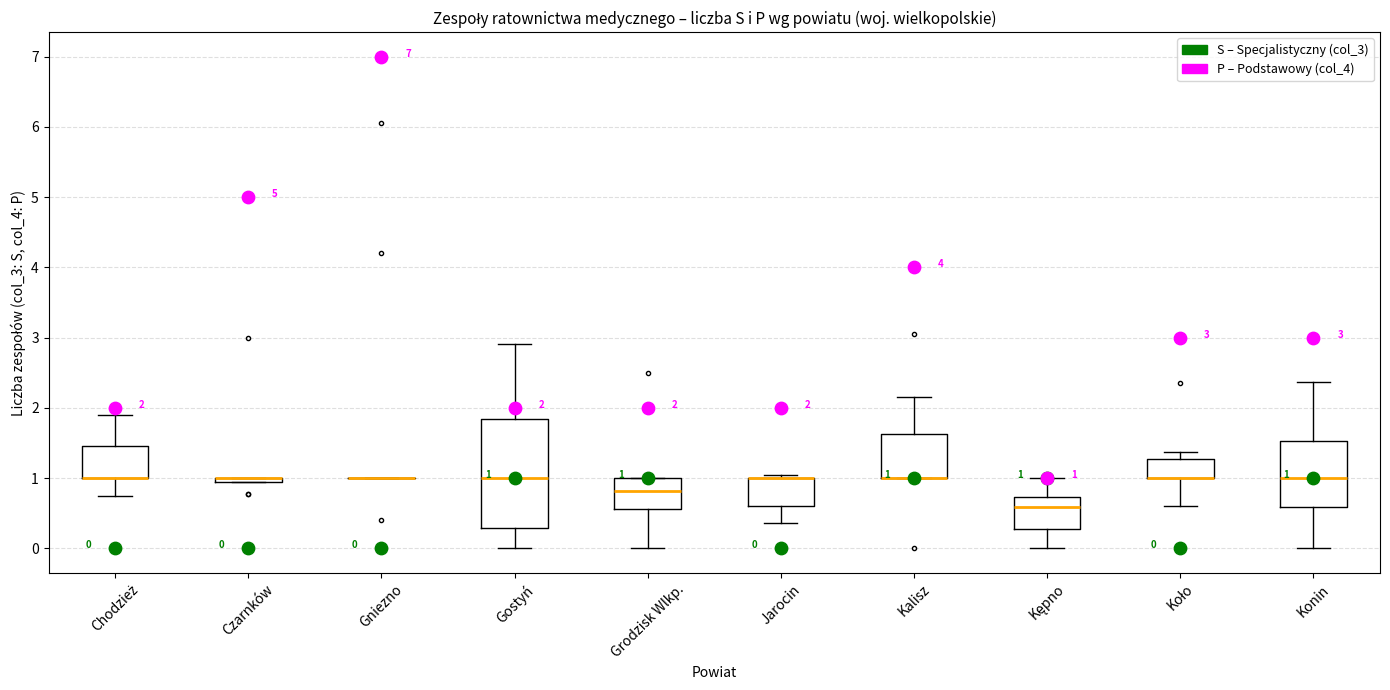

Which box is the tallest, from its lower edge to its upper edge?

Gostyń